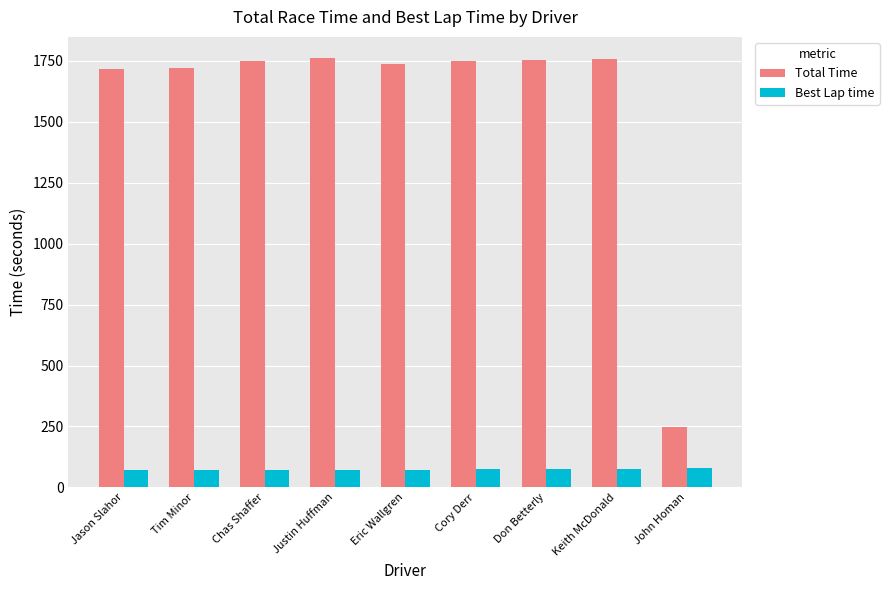

Are the bars horizontal?

No